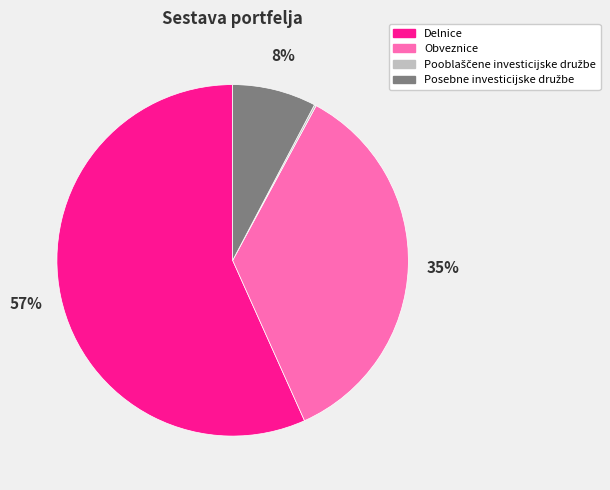

To the nearest percent, what is the average slice percentage?

25%